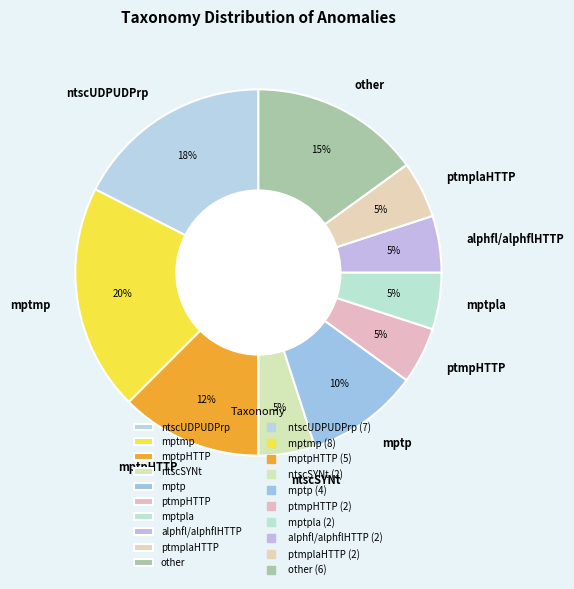

Does mptmp represent more than half of the total?

No